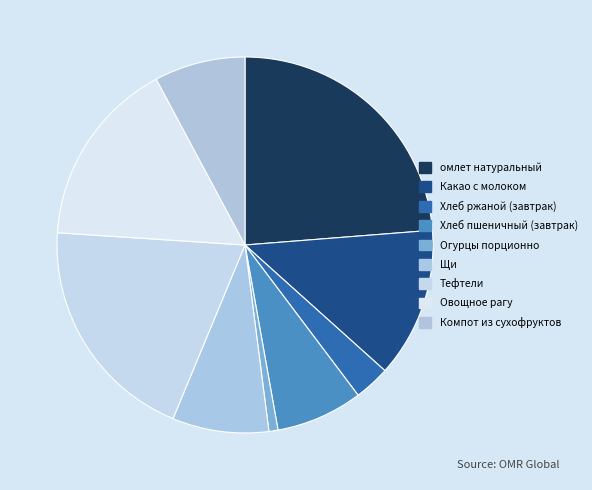

What percentage is the Какао с молоком slice, to the nearest percent?

13%